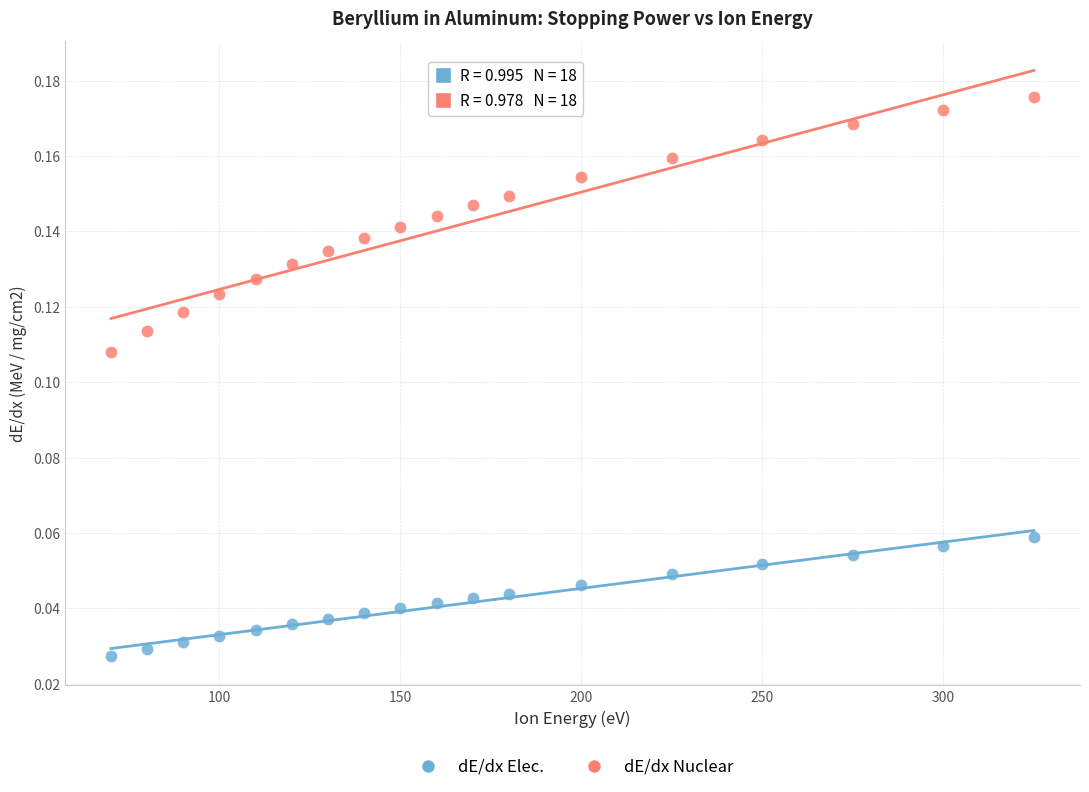

Which series has the largest Y range (max minus min)?

dE/dx Nuclear